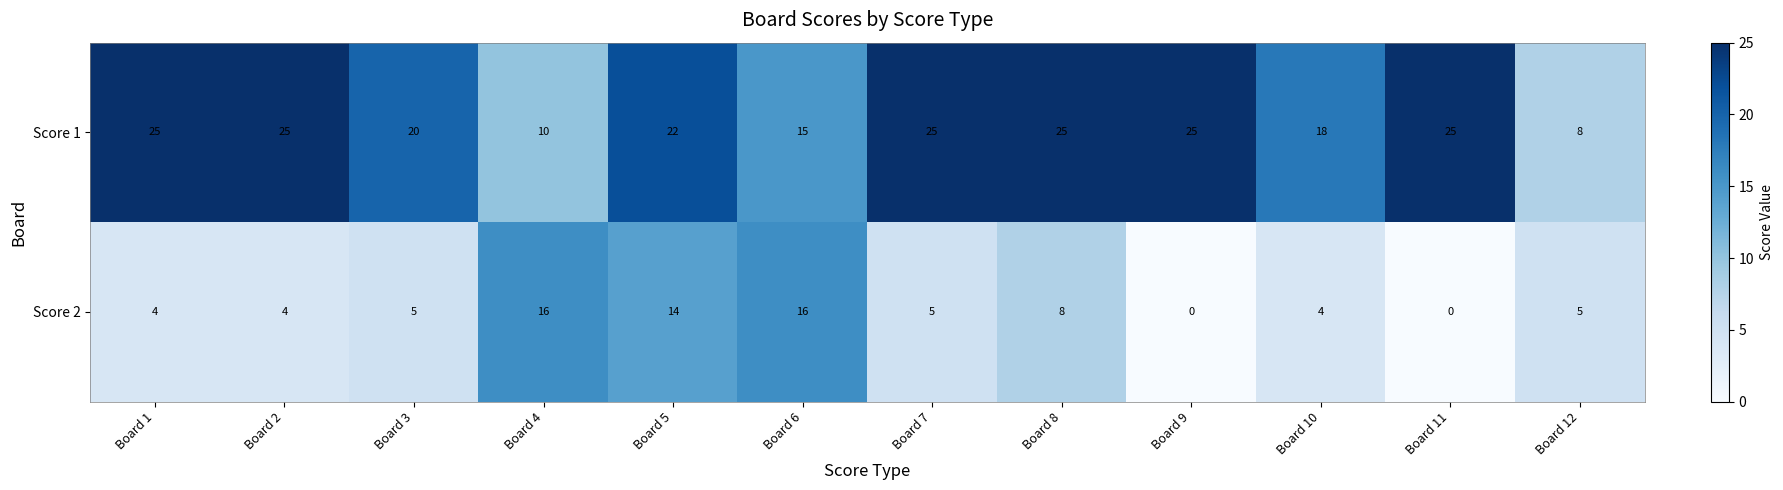

At which category is the sum across all series the highest?

Board 5